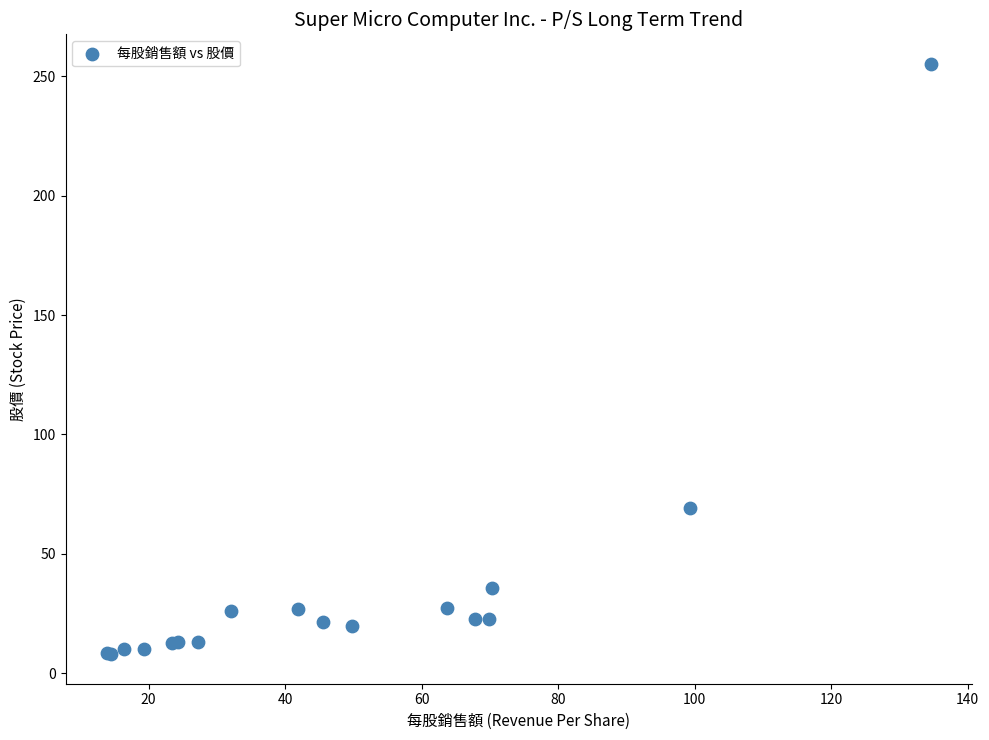

What Y value in the scatter plot is closest to 131?

69.3